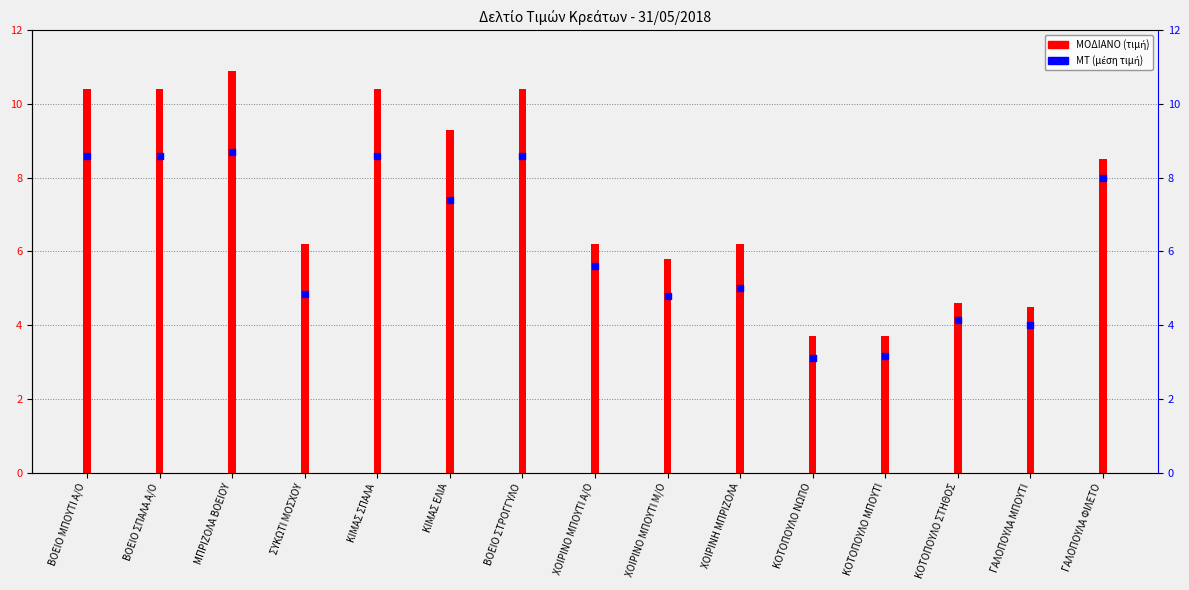

Is the value of ΜΤ at ΚΙΜΑΣ ΕΛΙΑ greater than the value of ΜΟΔΙΑΝΟ at ΜΠΡΙΖΟΛΑ ΒΟΕΙΟΥ?

No